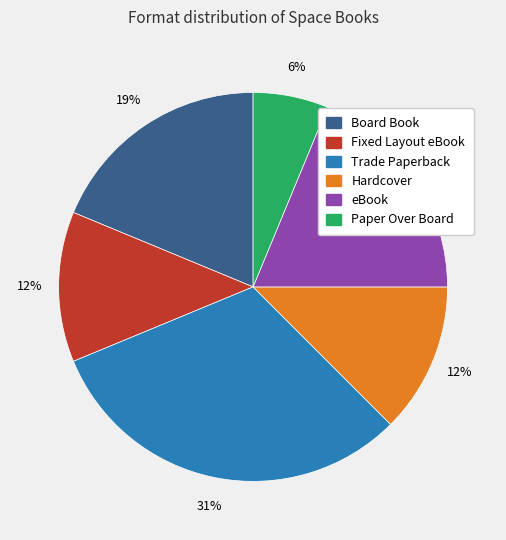

Is the sum of Paper Over Board and Hardcover greater than half?

No